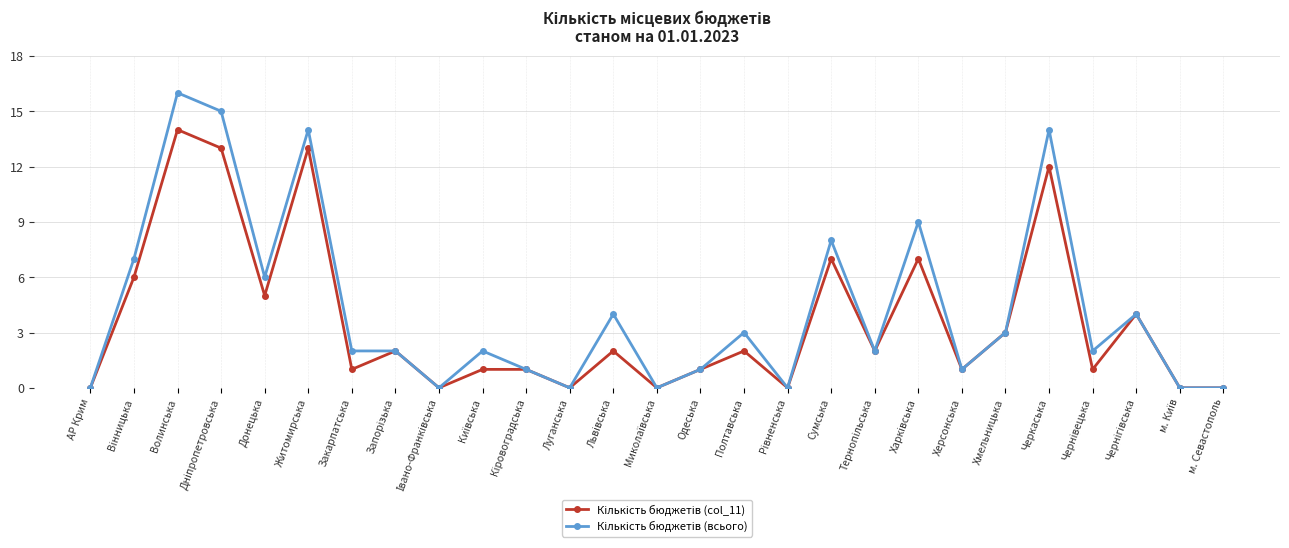

At which category is the sum across all series the highest?

Волинська